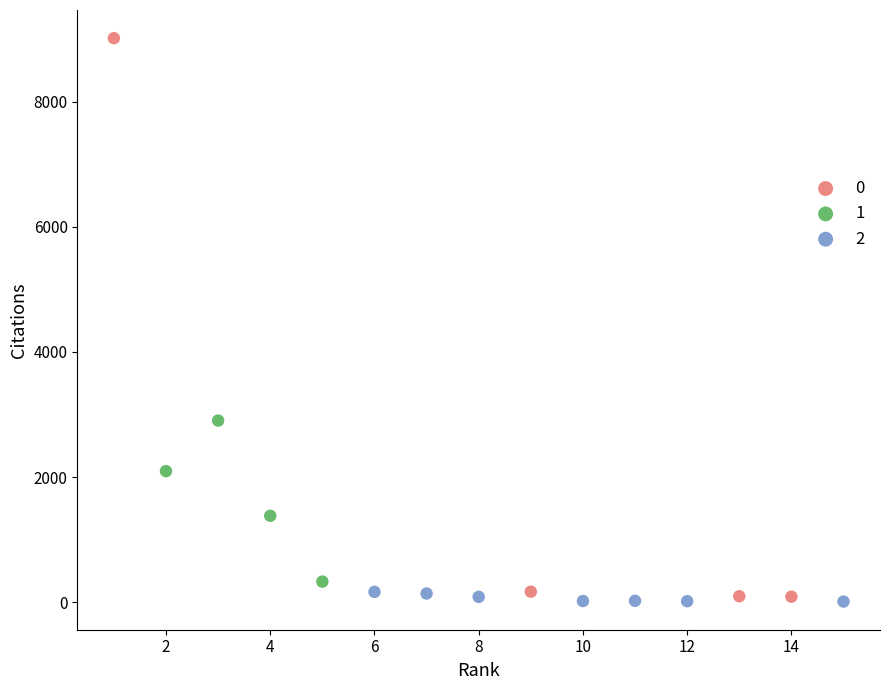

Which series has the largest Y range (max minus min)?

0